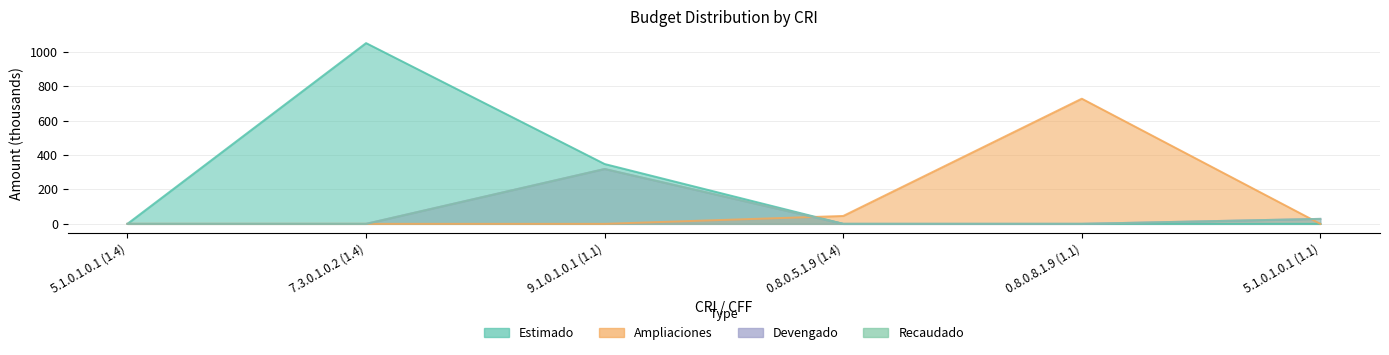

Between 0.8.0.8.1.9 (1.1) and 0.8.0.5.1.9 (1.4), which is larger?

0.8.0.8.1.9 (1.1)